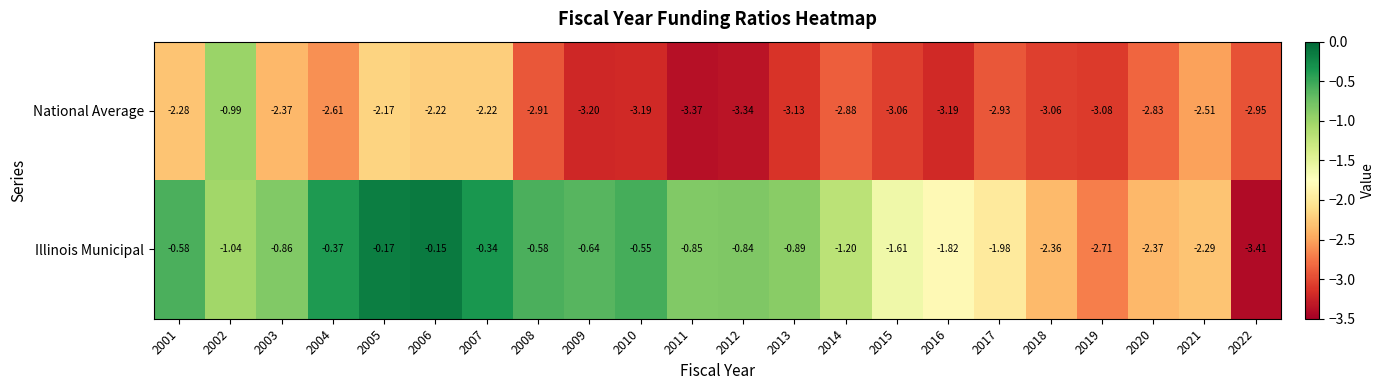

Which series has the largest range (max minus min)?

Illinois Municipal